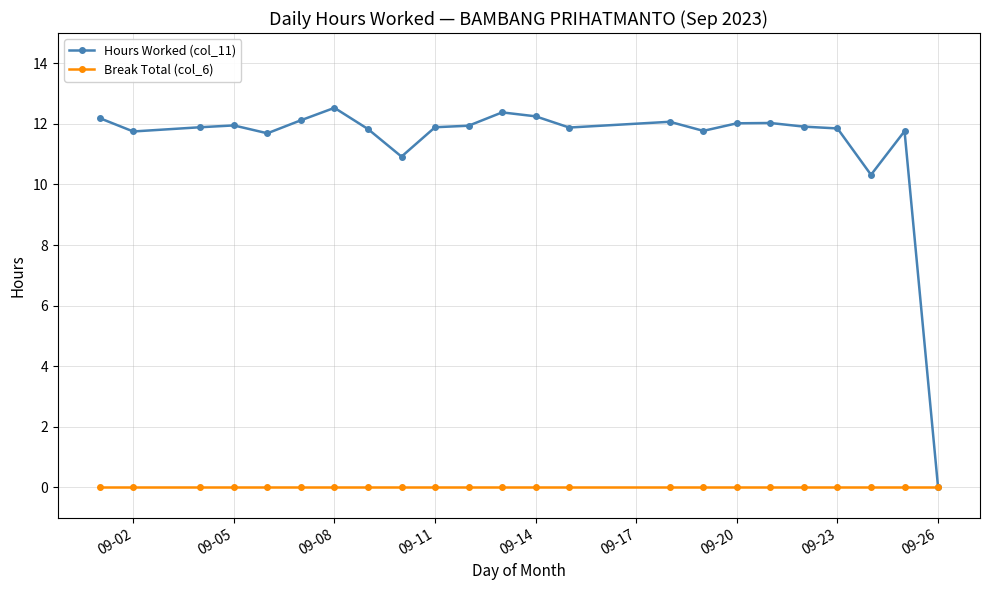

Rank the series by their average value, from highest to lowest.

Hours Worked (col_11), Break Total (col_6)